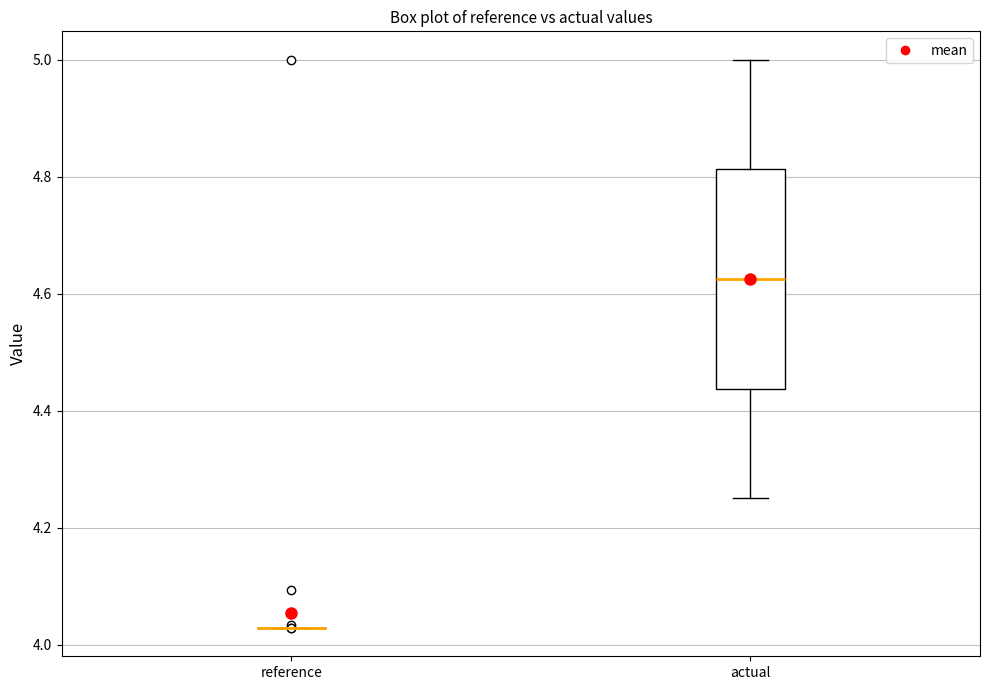

Reading left to right, transcribe this box plot: for each box, give where its median line is, the range the box spans, and where its two whiskers end, as read against the y-axis. The values are not printed on the chart, so give them approximately, as read against the axis.

reference: box collapsed to a line at 4.02, whiskers 4.02 to 4.02
actual: median 4.62, box 4.44 to 4.82, whiskers 4.26 to 5.00